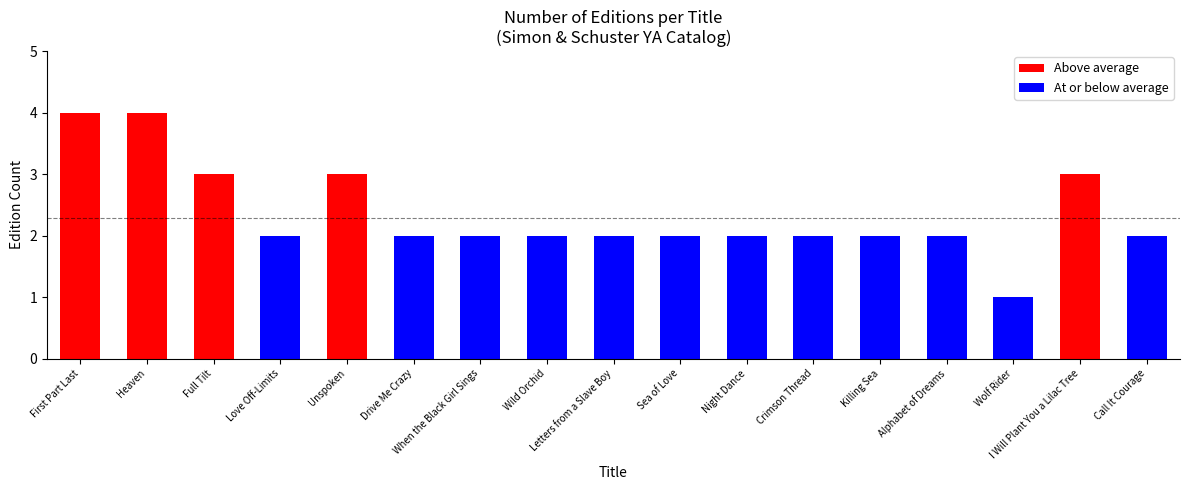

What is the label of the 15th bar from the right?

Full Tilt